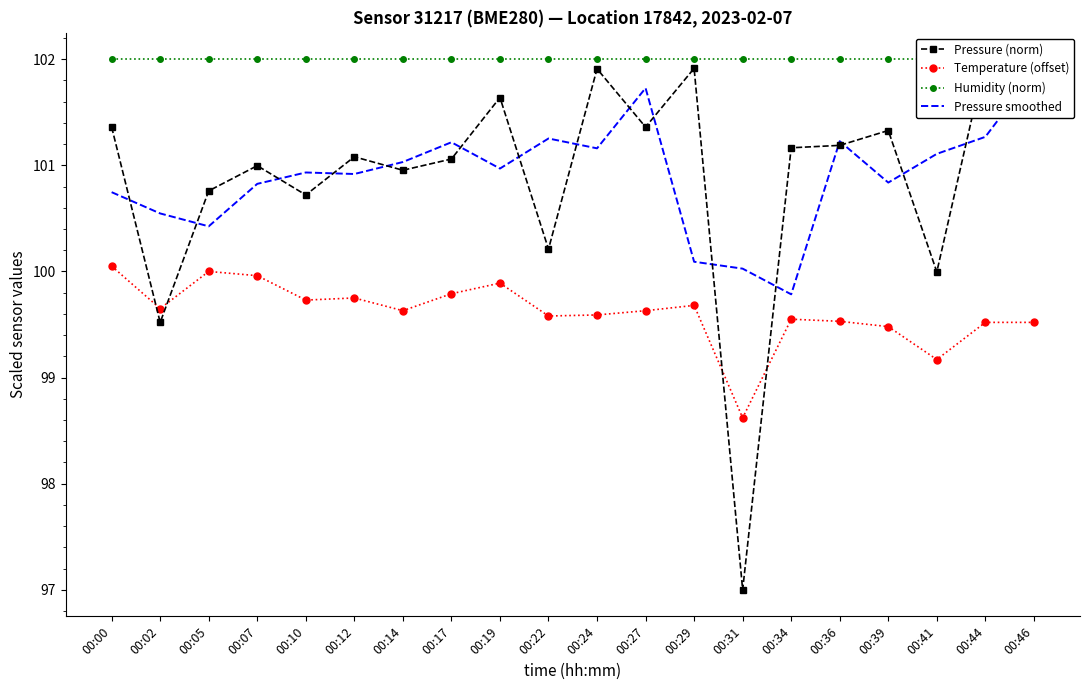

Read the Pressure (norm) value at 00:34.

101.2